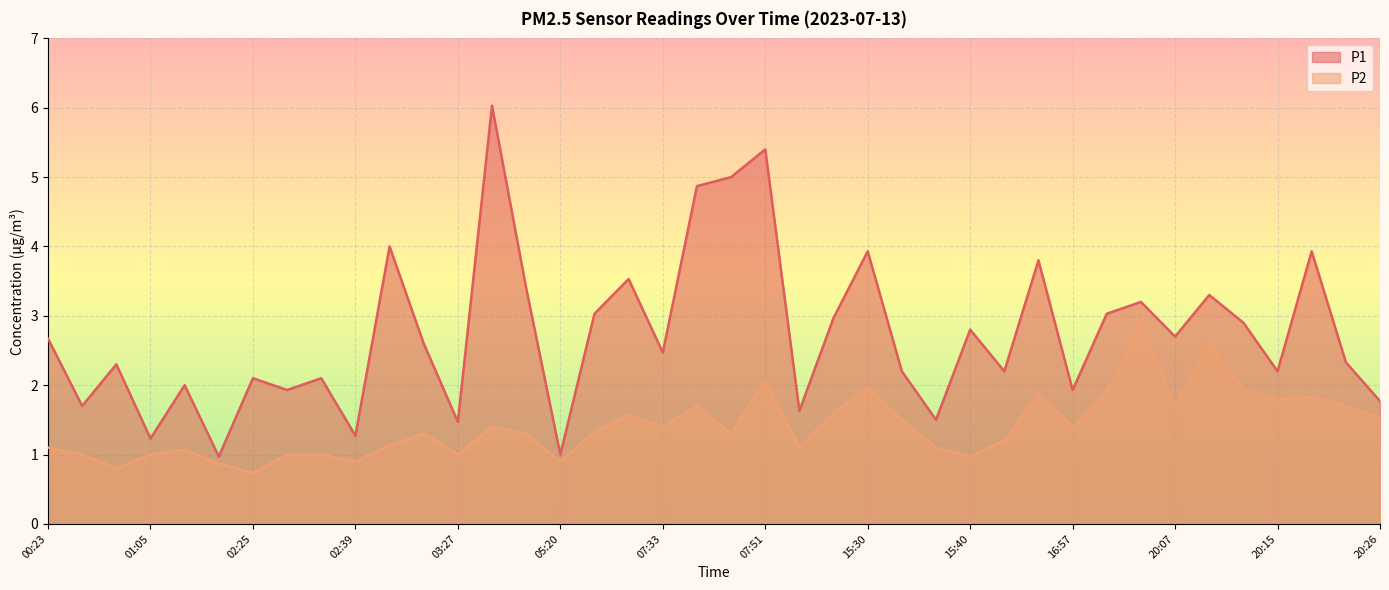

Reading left to right, extract all data points from this chart.

P1: 00:23=2.7	00:27=1.7	00:49=2.3	01:05=1.2	01:54=2.0	02:00=1.0	02:25=2.1	02:32=1.9	02:35=2.1	02:39=1.3	03:06=4.0	03:19=2.6	03:27=1.5	03:40=6.0	03:55=3.4	05:20=1.0	05:35=3.0	07:10=3.5	07:33=2.5	07:41=4.9	07:44=5.0	07:51=5.4	09:53=1.6	11:49=3.0	15:30=3.9	15:33=2.2	15:36=1.5	15:40=2.8	15:44=2.2	16:29=3.8	16:57=1.9	19:23=3.0	19:30=3.2	20:07=2.7	20:10=3.3	20:12=2.9	20:15=2.2	20:18=3.9	20:21=2.3	20:26=1.8
P2: 00:23=1.1	00:27=1.0	00:49=0.8	01:05=1.0	01:54=1.1	02:00=0.9	02:25=0.7	02:32=1.0	02:35=1.0	02:39=0.9	03:06=1.1	03:19=1.3	03:27=1.0	03:40=1.4	03:55=1.3	05:20=0.9	05:35=1.3	07:10=1.6	07:33=1.4	07:41=1.7	07:44=1.3	07:51=2.1	09:53=1.1	11:49=1.6	15:30=2.0	15:33=1.5	15:36=1.1	15:40=1.0	15:44=1.2	16:29=1.9	16:57=1.4	19:23=1.9	19:30=2.9	20:07=1.7	20:10=2.6	20:12=1.9	20:15=1.8	20:18=1.8	20:21=1.7	20:26=1.5